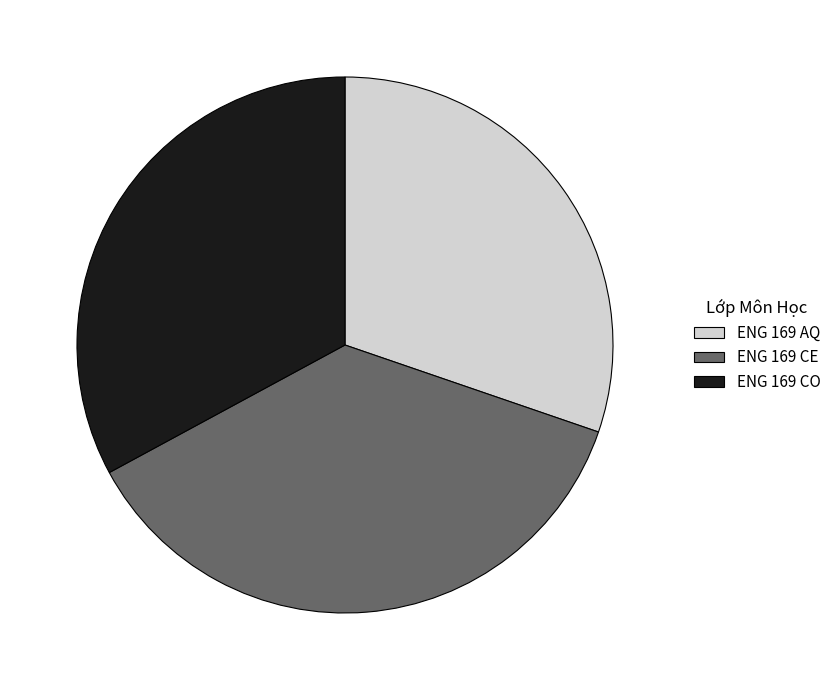

Does ENG 169 CO represent more than half of the total?

No